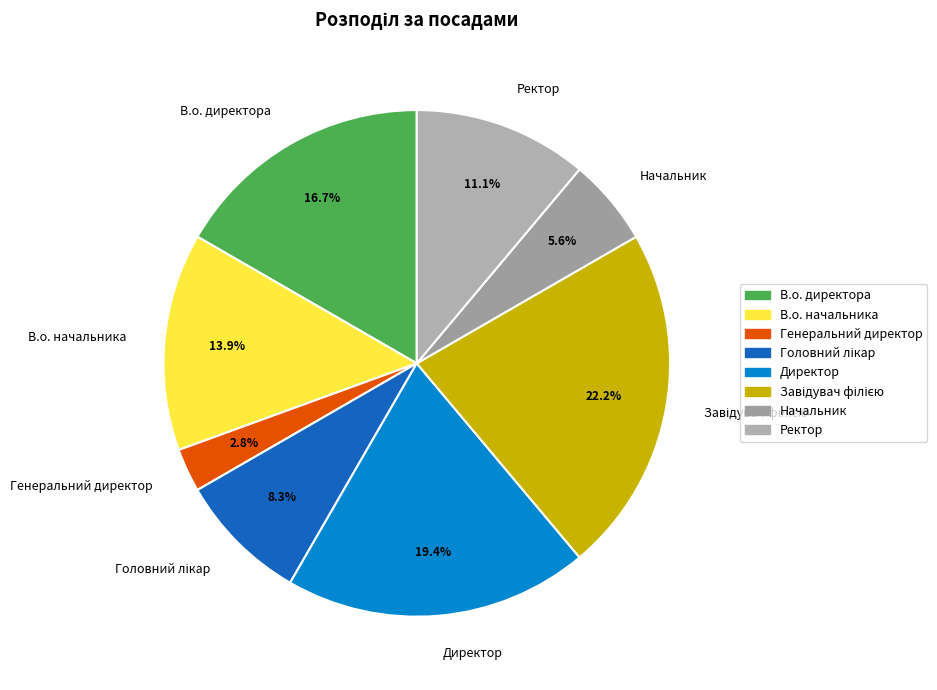

What is the smallest slice in the pie chart?

Генеральний директор